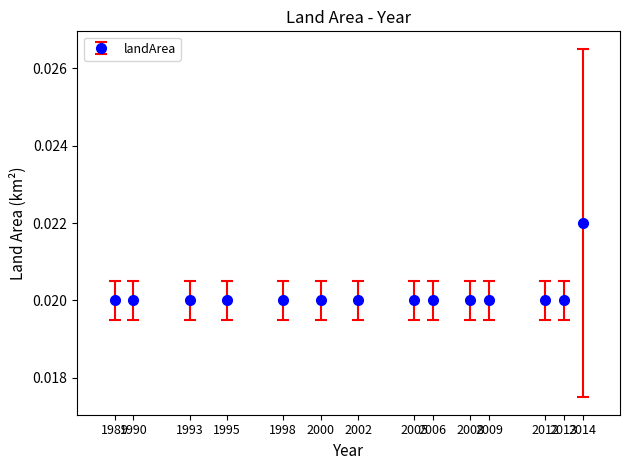

Count the values in the range 0 to 1.

14